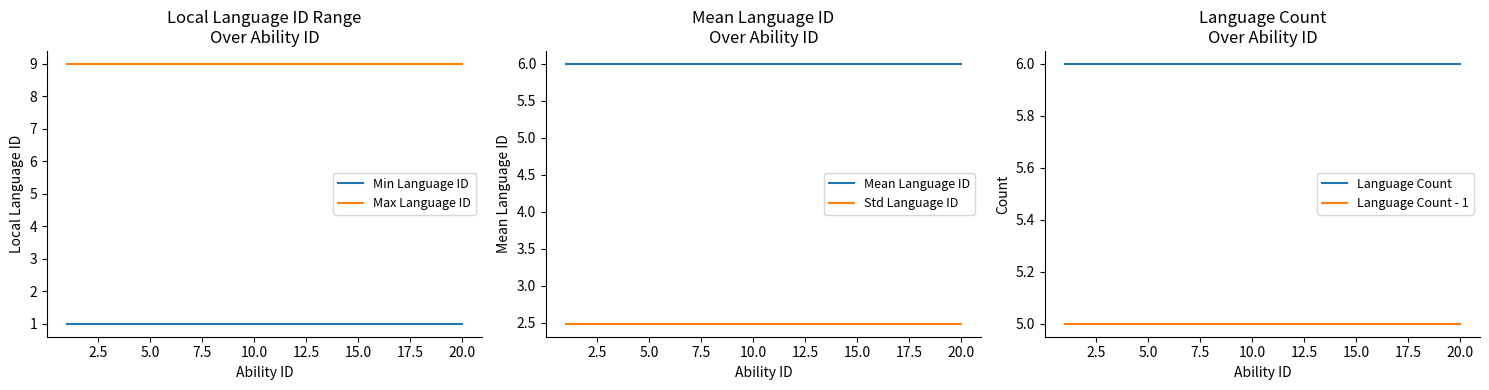

Is this an area chart (filled region under the line)?

No